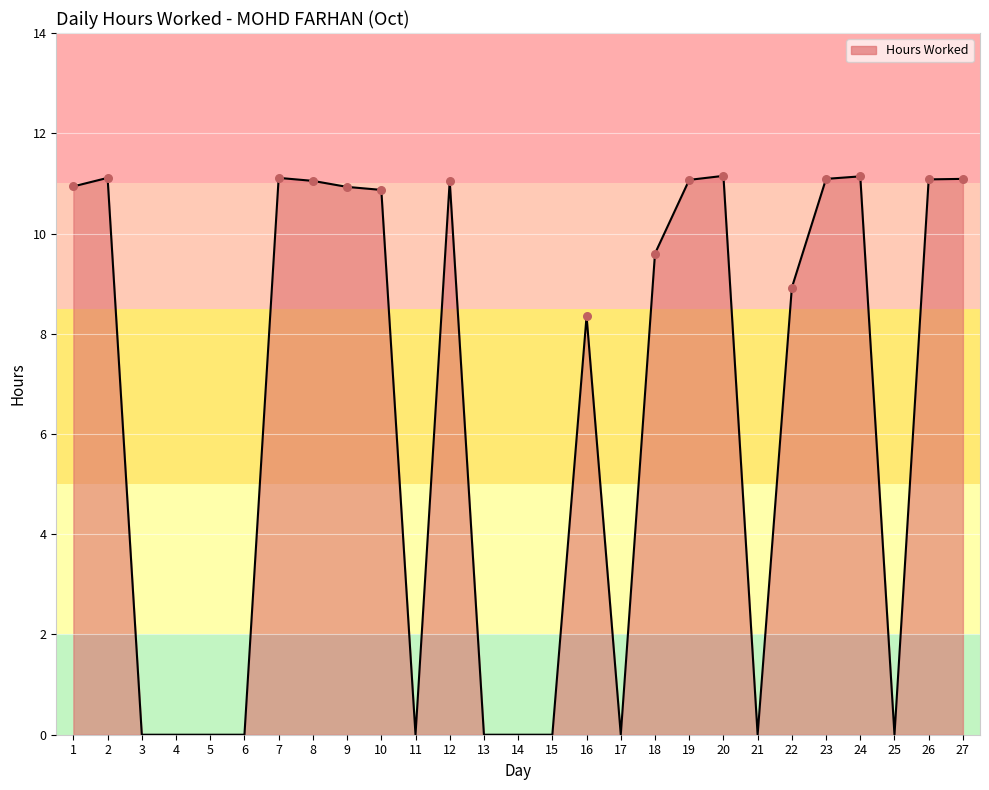

Approximately how many times larger is the value at 18 compared to 20?

0.9